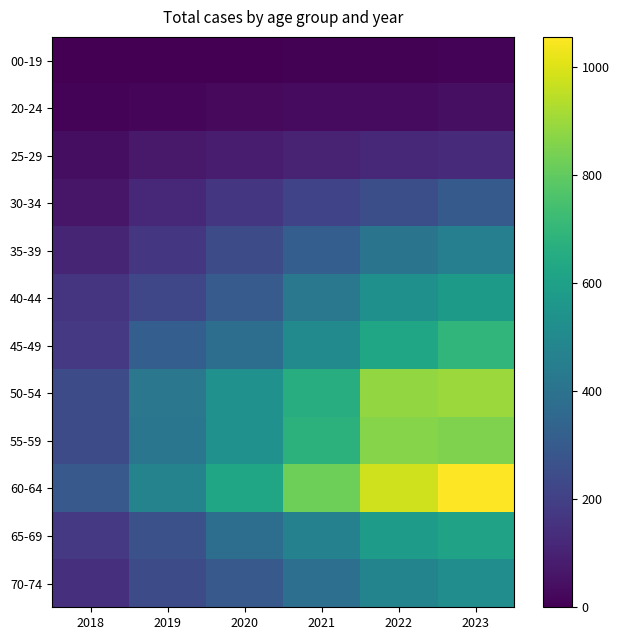

Rank the series at 2022 from lowest to highest value.

00-19, 20-24, 25-29, 30-34, 35-39, 70-74, 40-44, 65-69, 45-49, 55-59, 50-54, 60-64